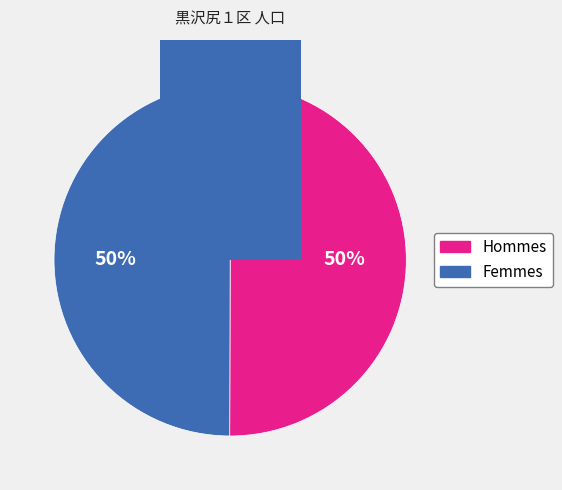

True or false: 女 accounts for 50% of the total.

True